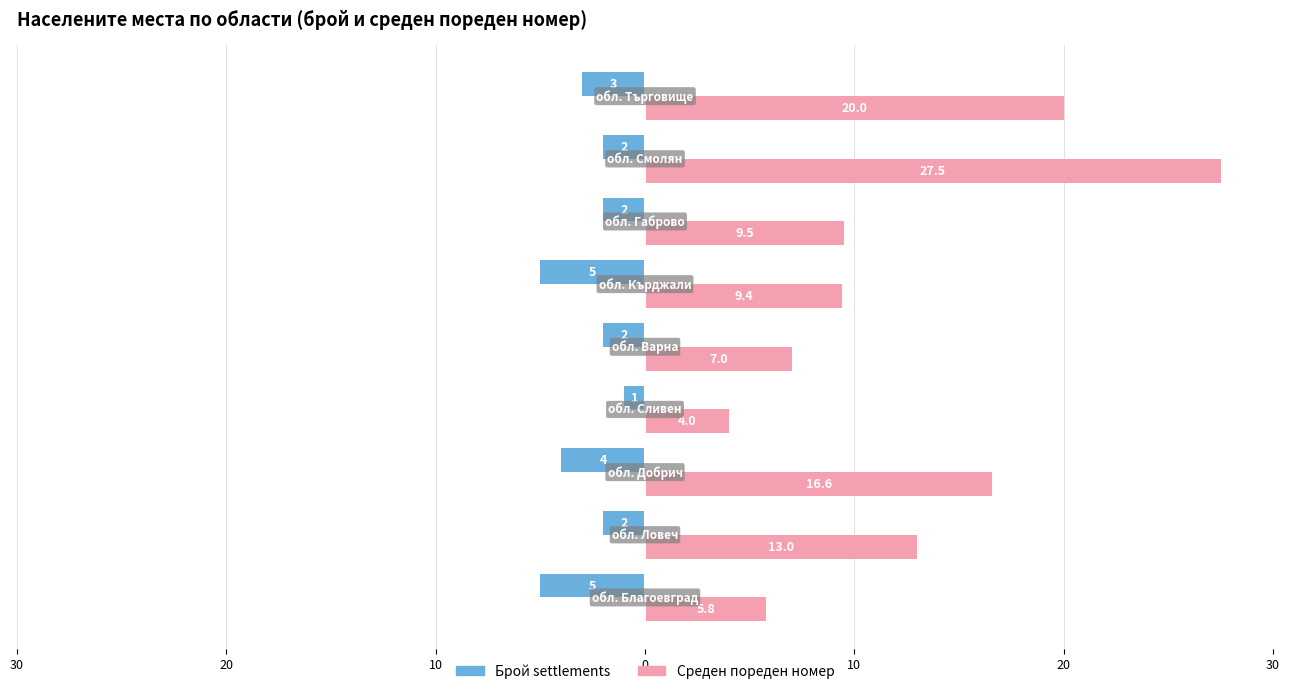

What are all the series names shown in the legend?

Брой settlements, Среден пореден номер